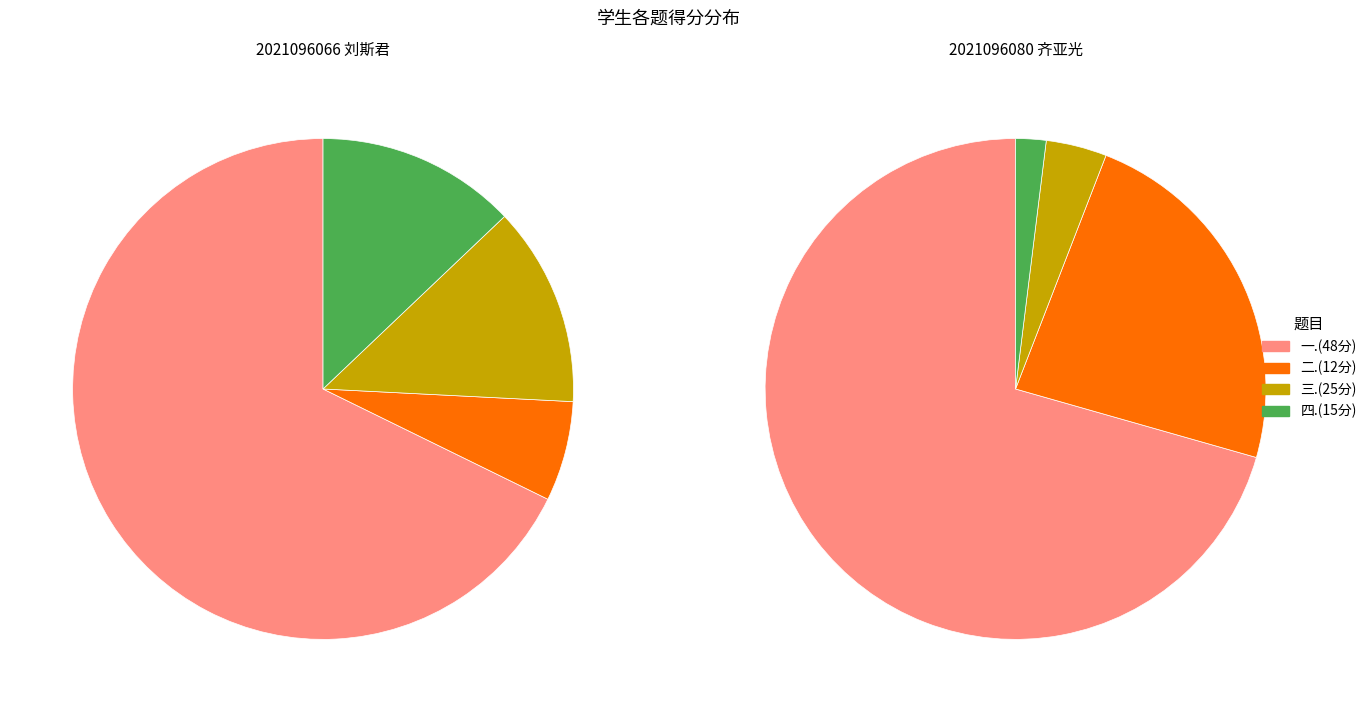

Is 2021096066 刘斯君 the majority of the pie?

Yes